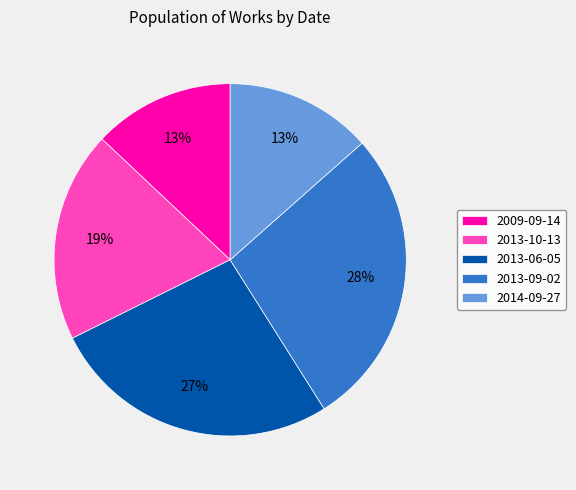

To the nearest percent, what is the average slice percentage?

20%